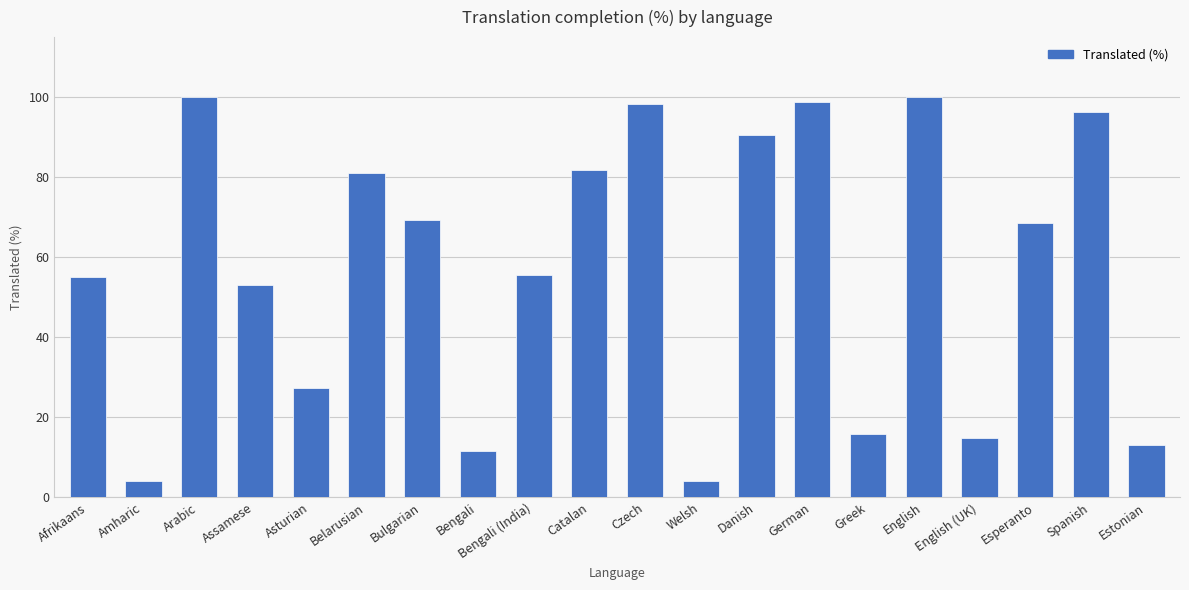

What is the maximum value shown in the chart?

100.0